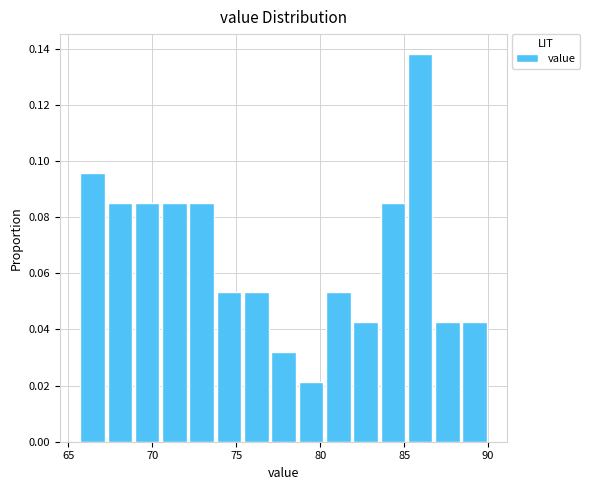

Around what value on the x-axis is the tallest bar? Give the approximate position of its centre, as read against the axis.

86.0